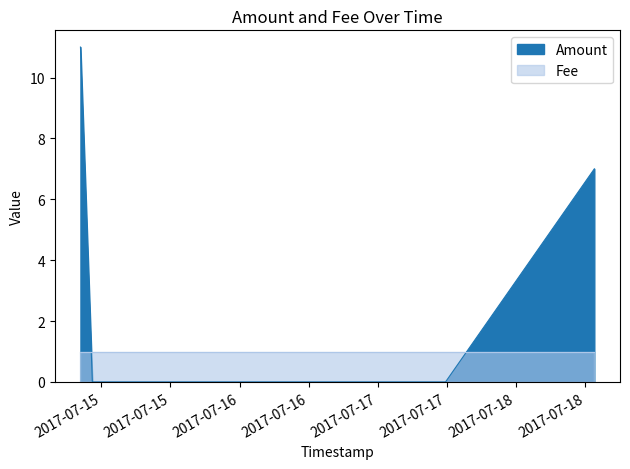

Reading left to right, what are all the values shown in this chart?

Amount: 2017-07-18 13:34:37=7	2017-07-17 11:45:05=0	2017-07-14 22:27:31=0	2017-07-14 20:23:56=11
Fee: 2017-07-18 13:34:37=1	2017-07-17 11:45:05=1	2017-07-14 22:27:31=1	2017-07-14 20:23:56=1